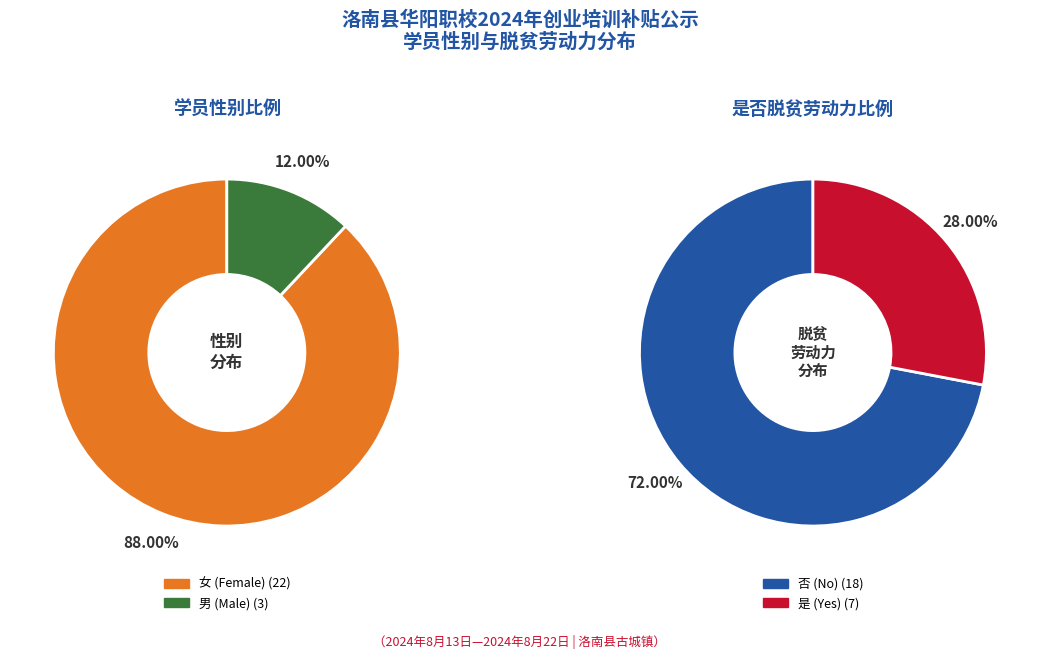

Does 1 account for over 50% of the chart?

No